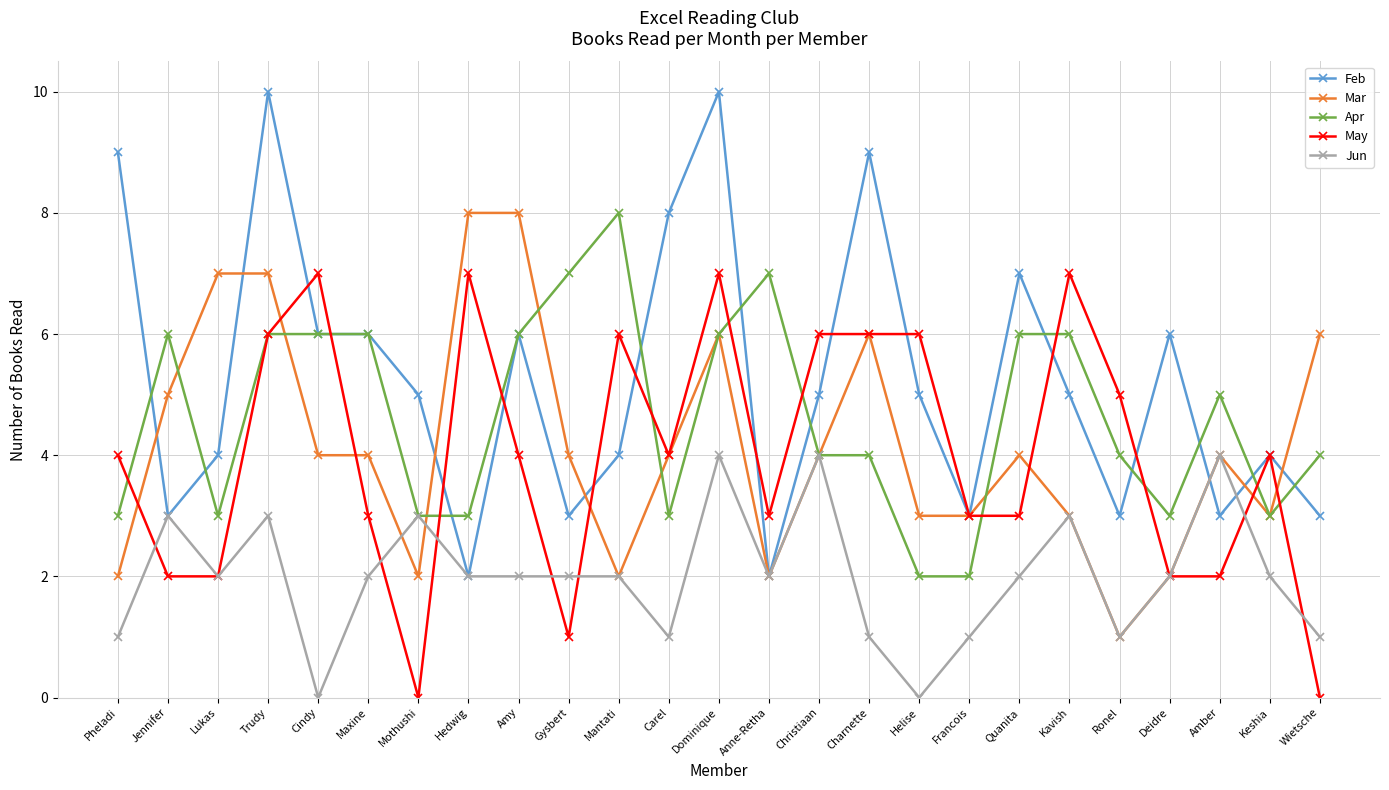

Which series has the largest range (max minus min)?

Feb